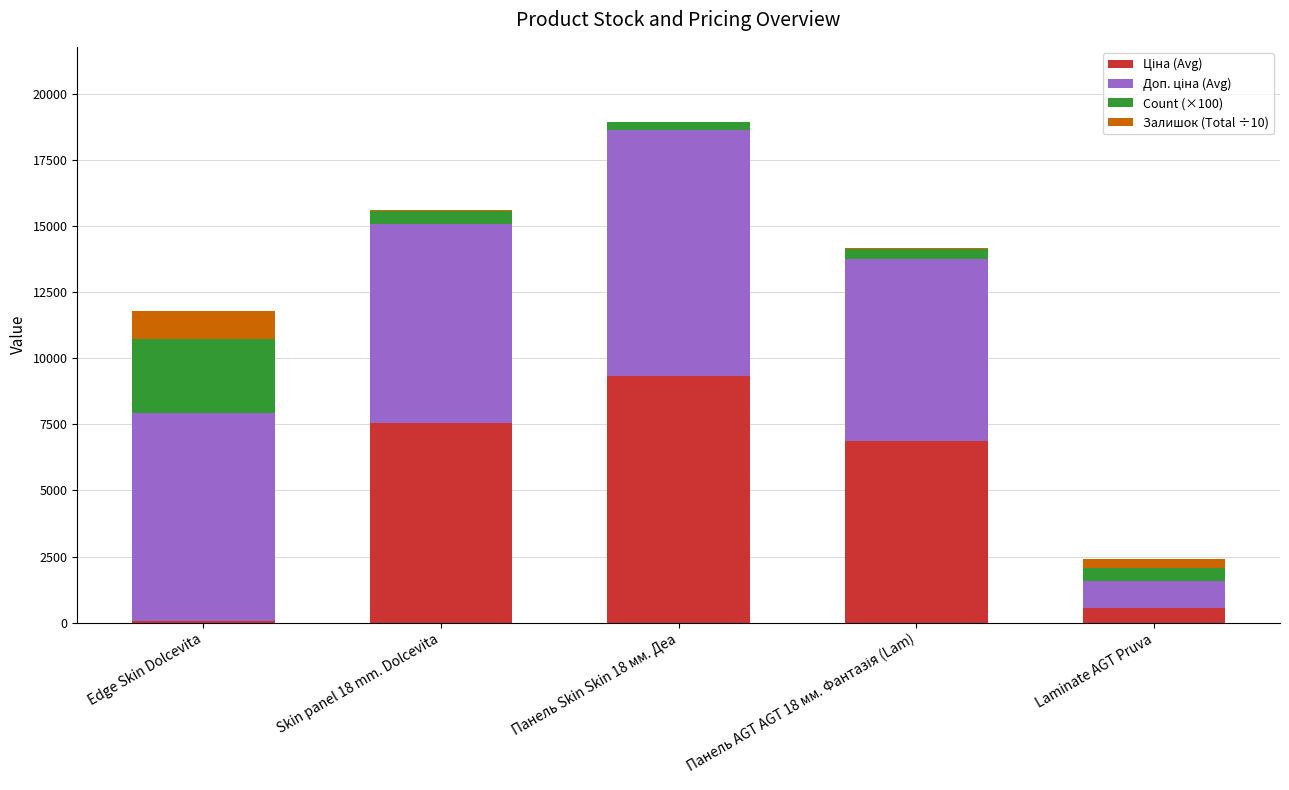

At which category is the sum across all series the highest?

Панель Skin Skin 18 мм. Деа